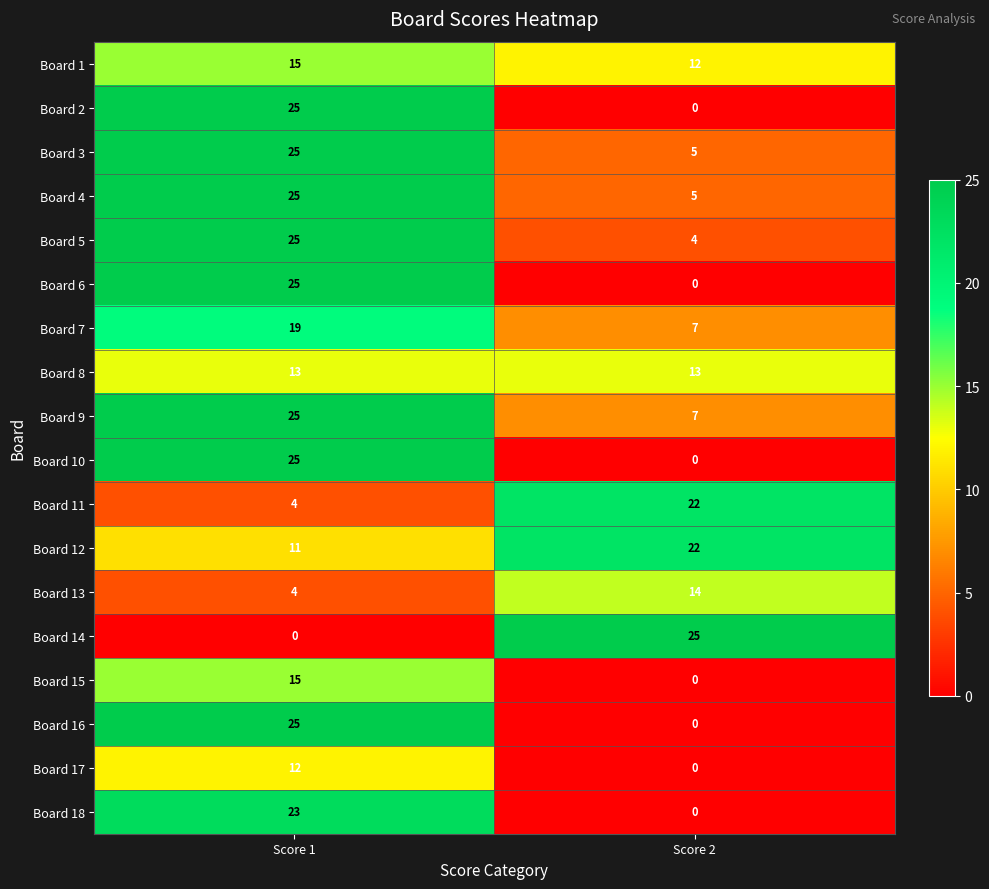

Which series has the largest total across all categories?

Board 12